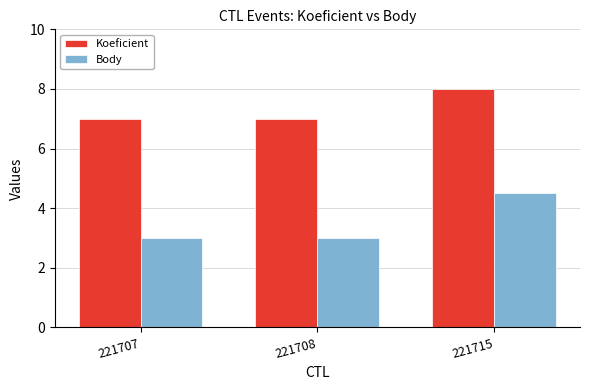

Which series has the largest total across all categories?

Koeficient